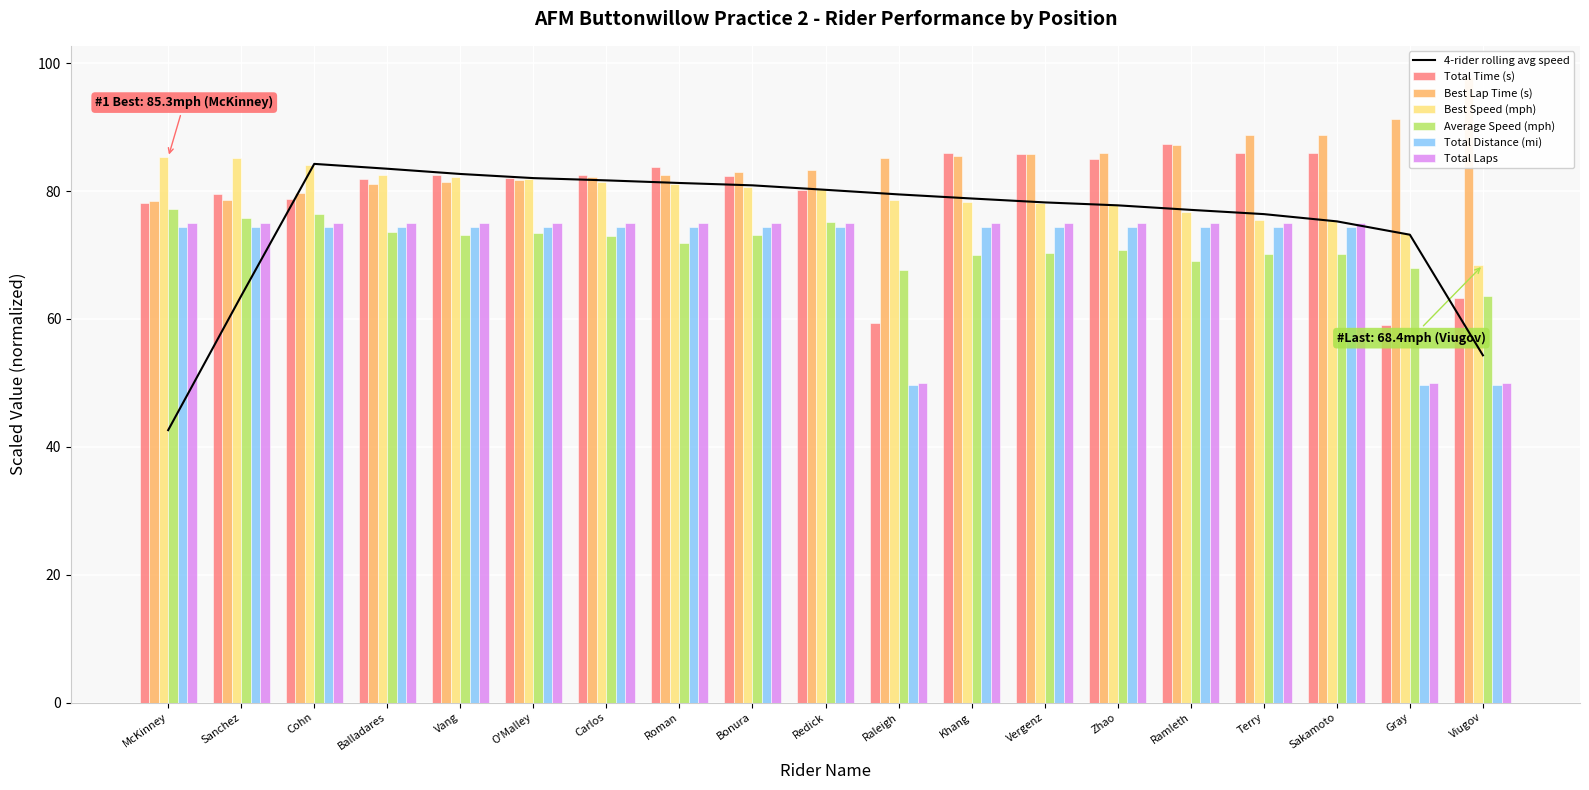

What is the label of the 17th bar from the right?

Cohn